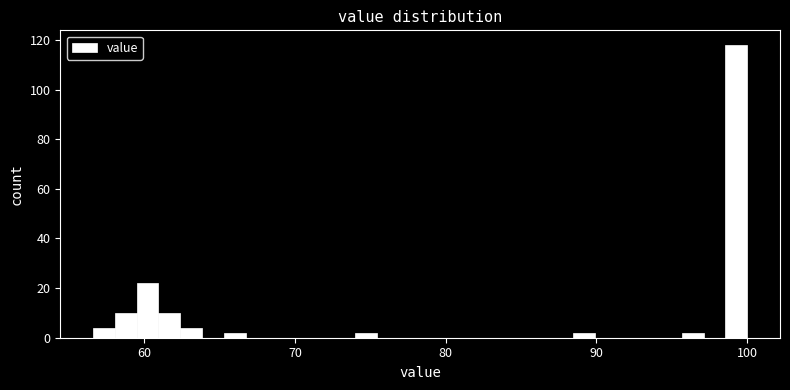

Read against the x-axis, roughly where is the centre of the tallest bar?

99